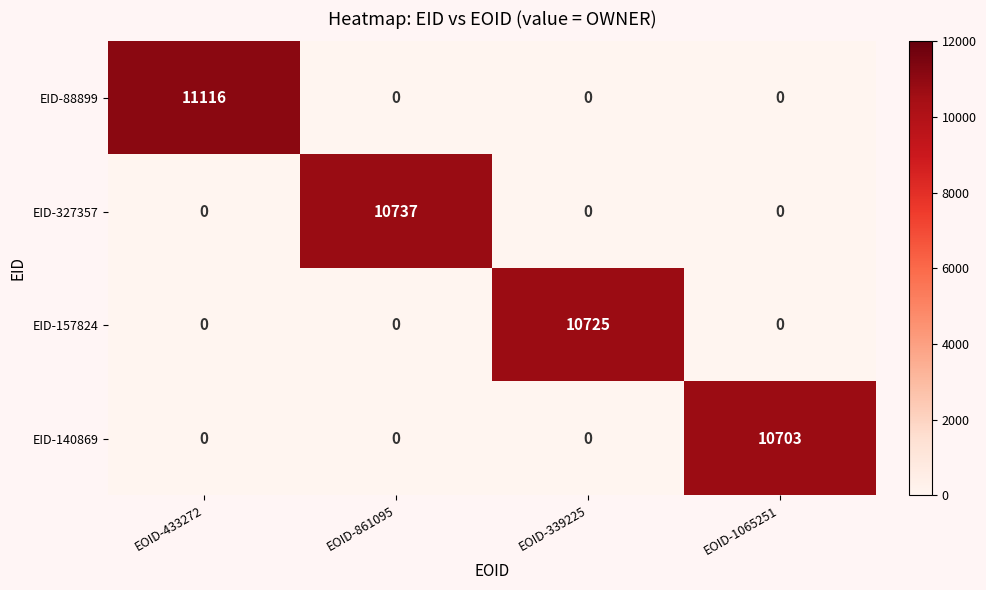

At which label does EID-88899 reach its peak?

EOID-433272